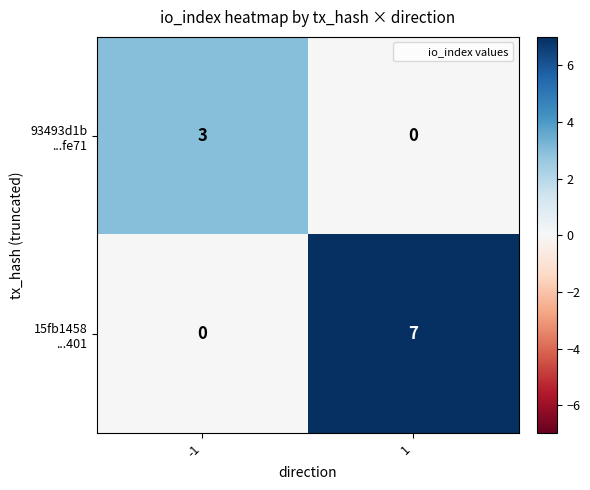

What is the difference between the highest and lowest values at -1?

3